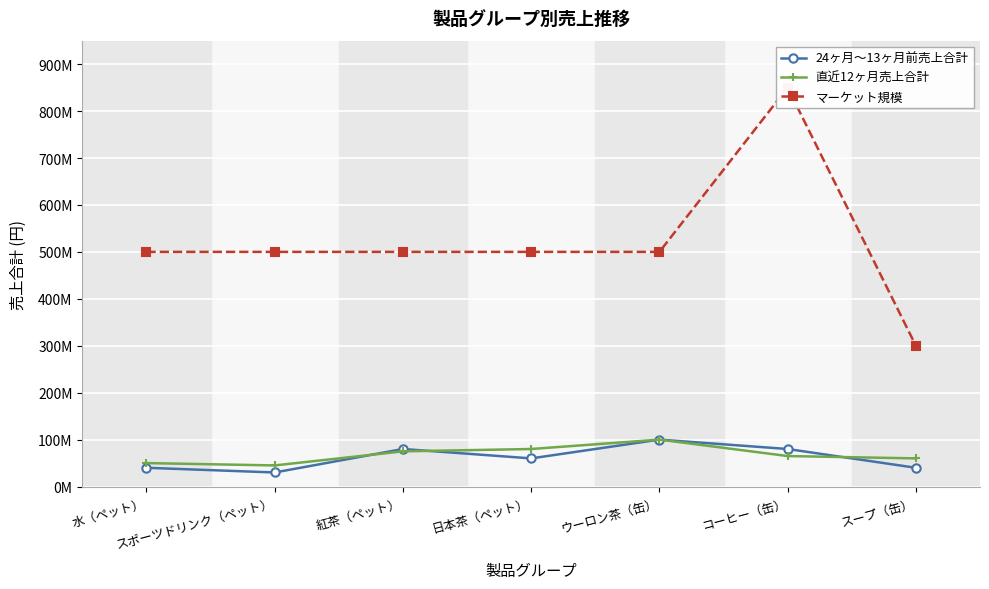

At how many categories does at least one series exceed 201911998?

7